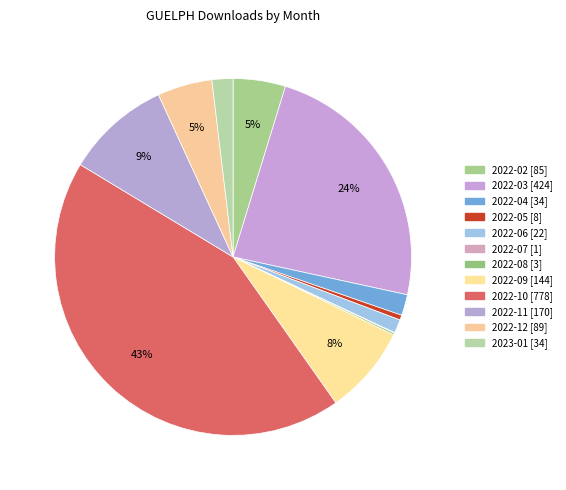

What is the largest slice in the pie chart?

2022-10